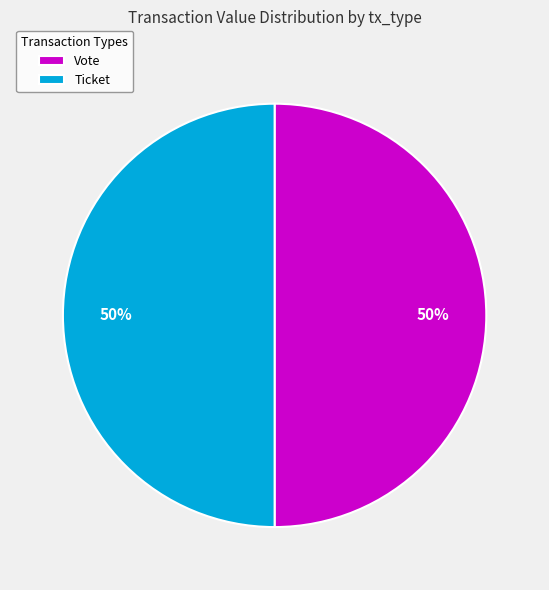

To the nearest percent, what is the average slice percentage?

50%